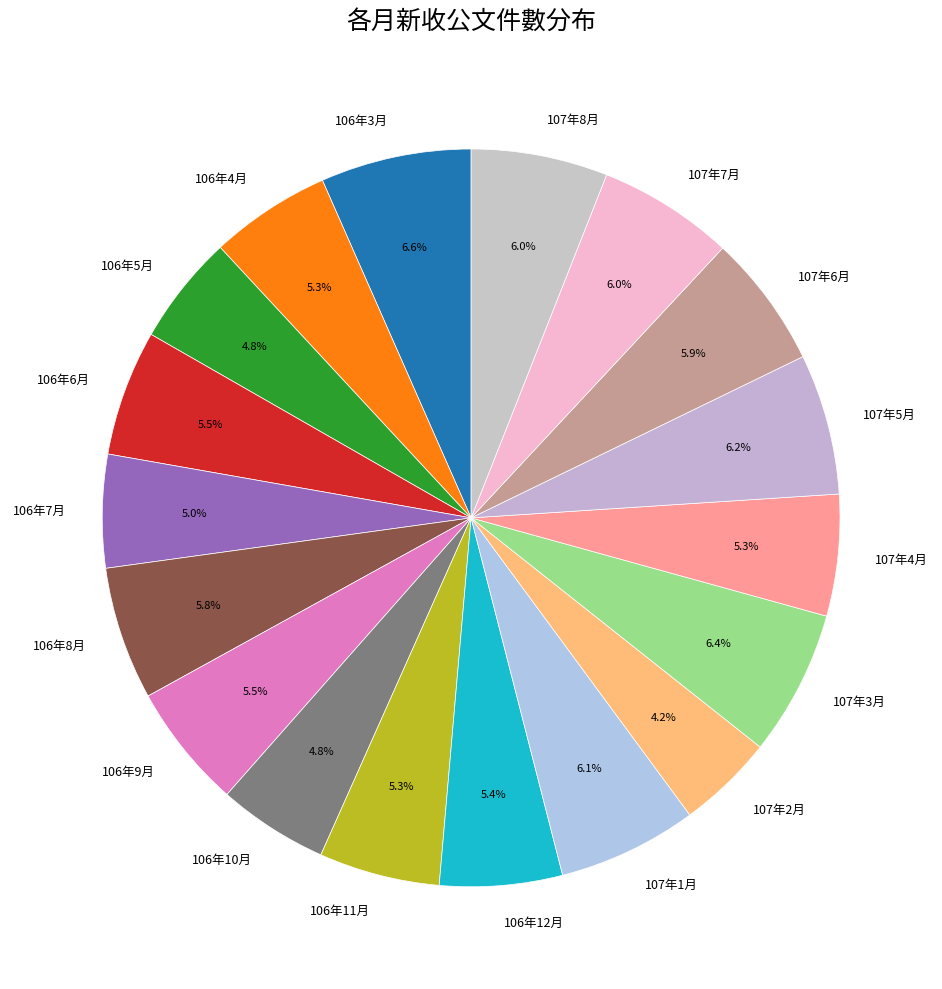

Is it true that 106年7月 is 5% of the pie?

True